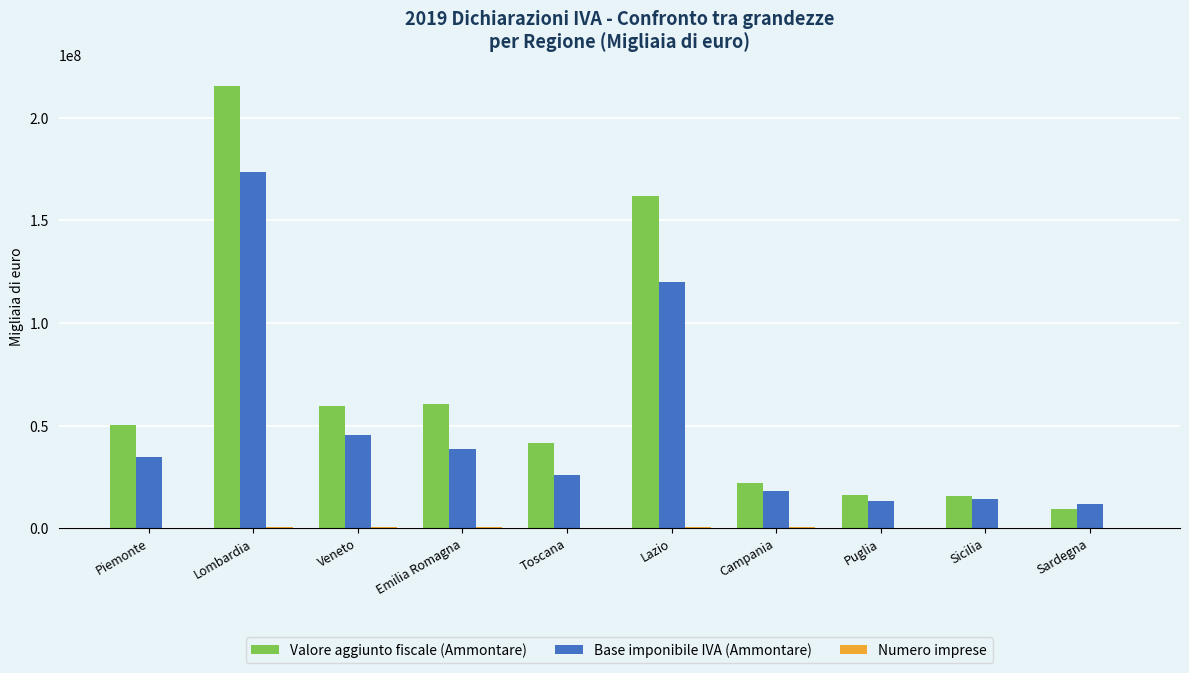

Which series has the largest total across all categories?

Valore aggiunto fiscale (Ammontare)